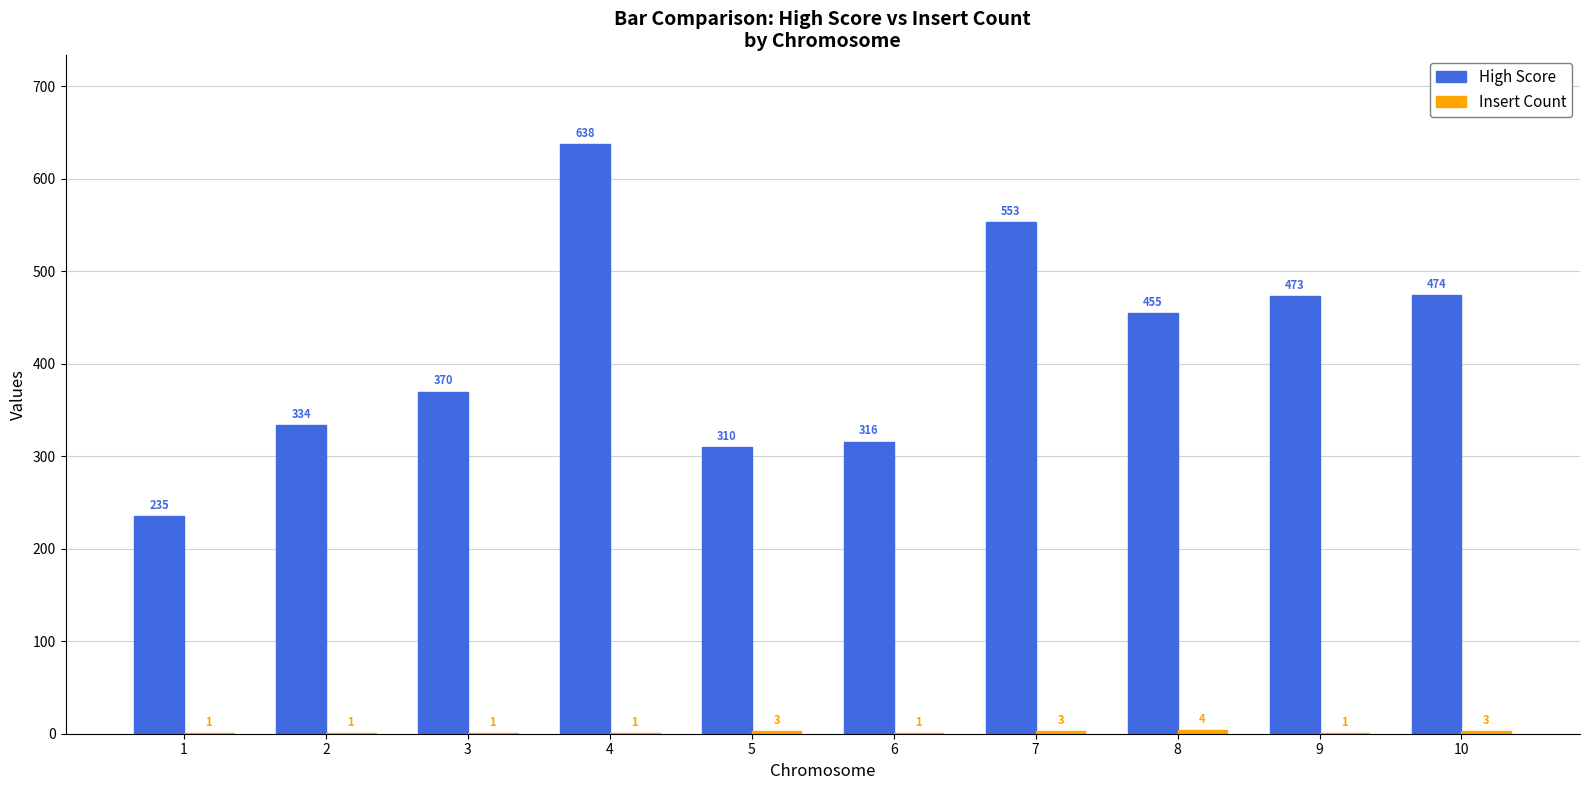

What value does the High Score series have at 2?

334